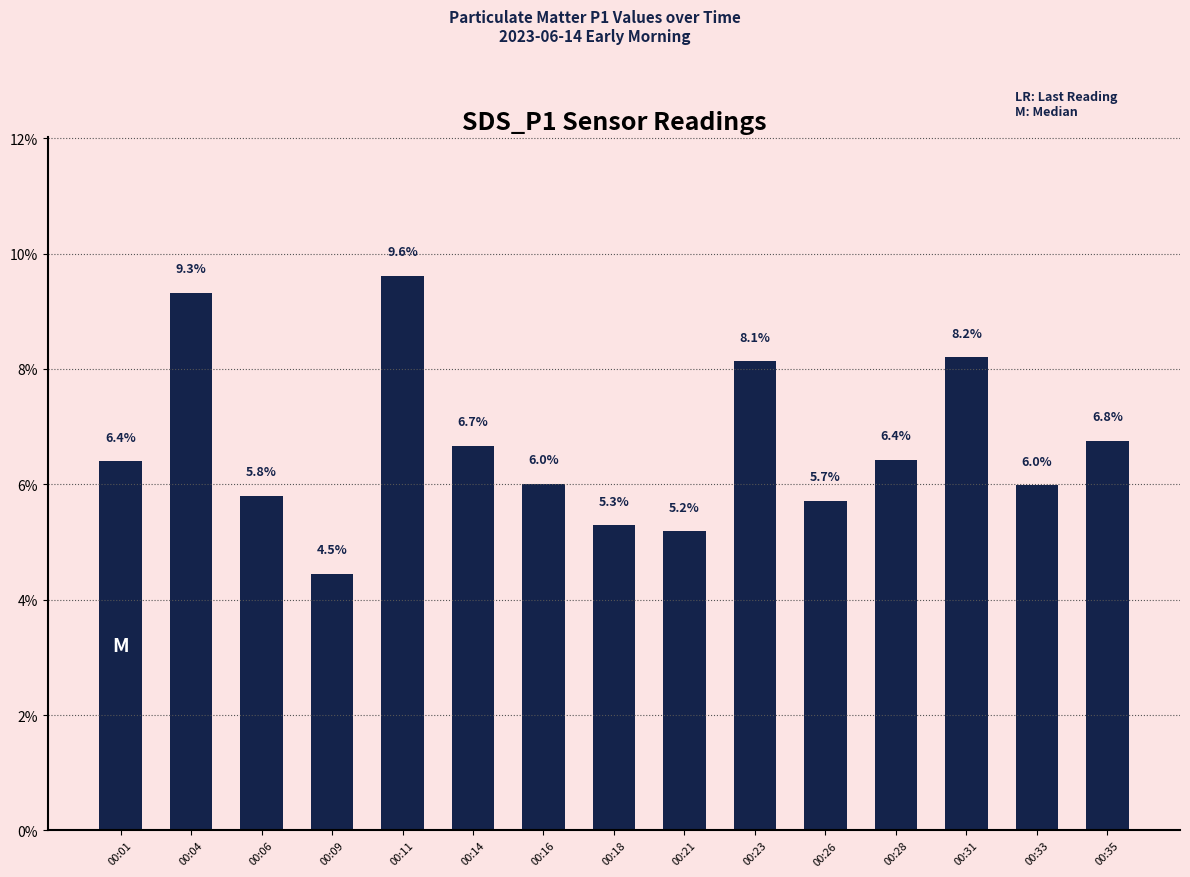

What is the average value?

6.7